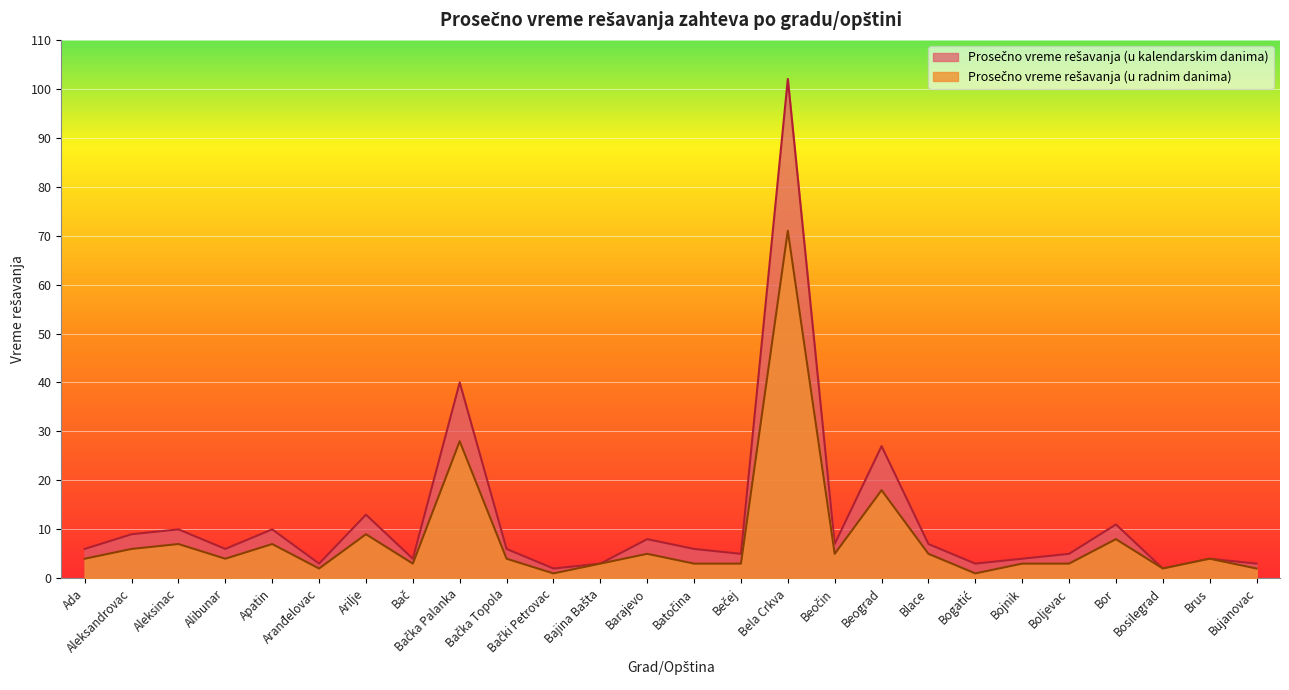

What is the label of the 8th point from the right?

Blace